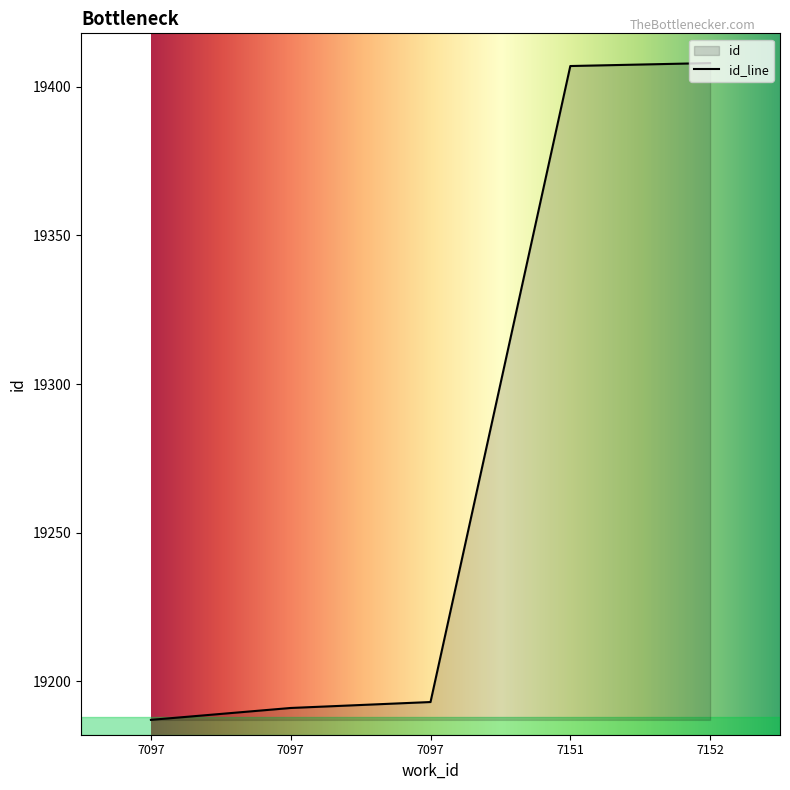

True or false: there are more than 0 points higher than both neighbors.

False